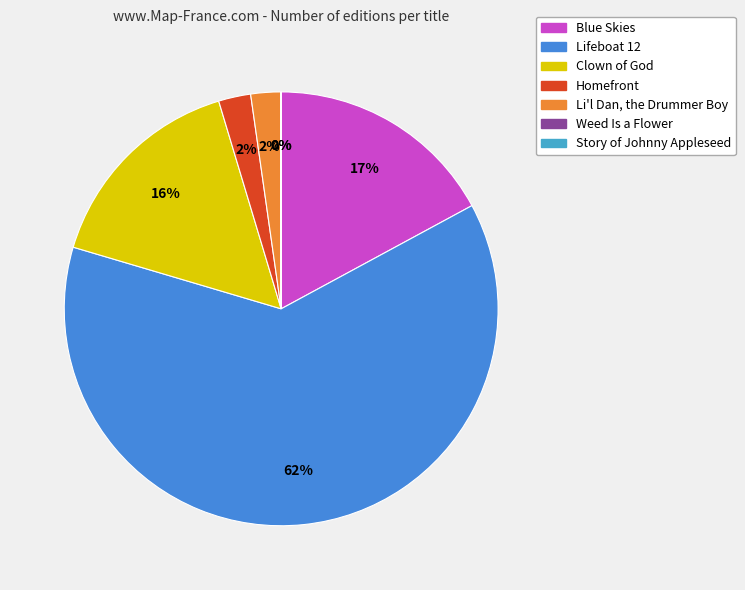

What is the majority slice?

Lifeboat 12